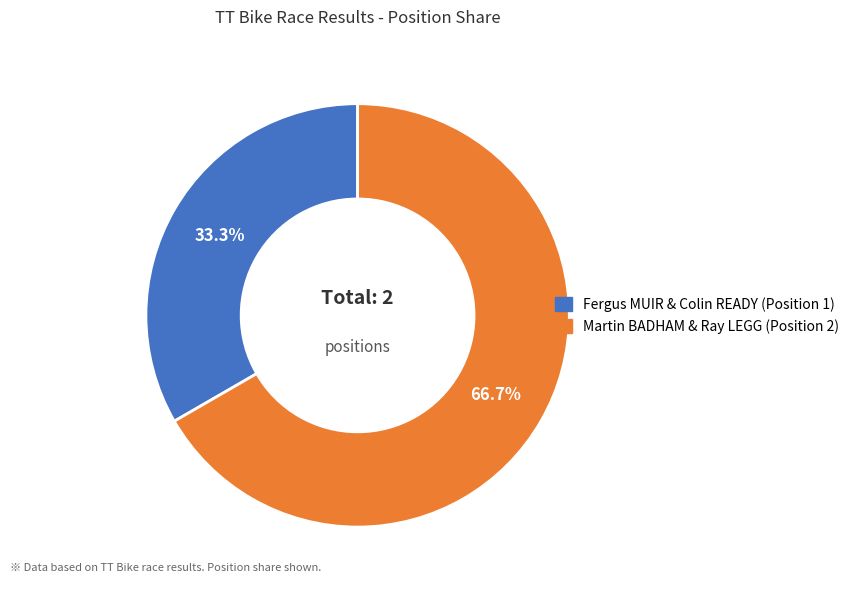

To the nearest percent, what is the average slice percentage?

50%